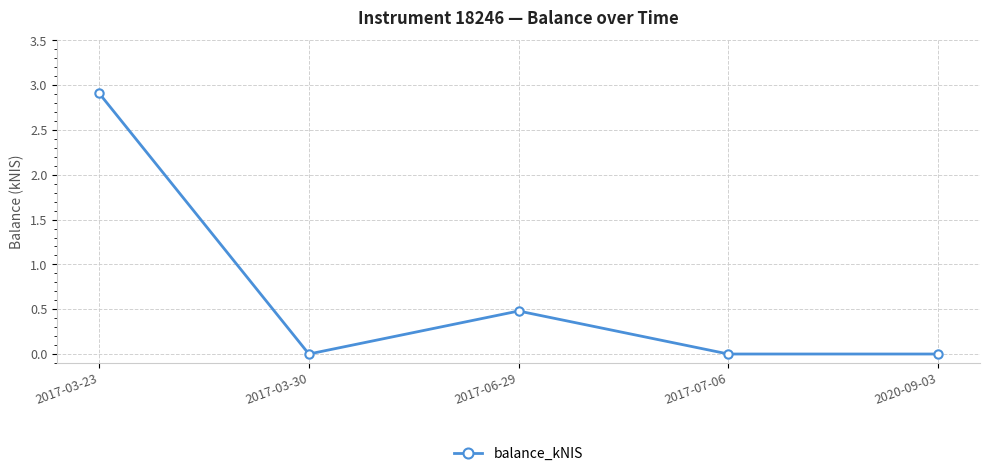

How many values are between 0 and 1?

4